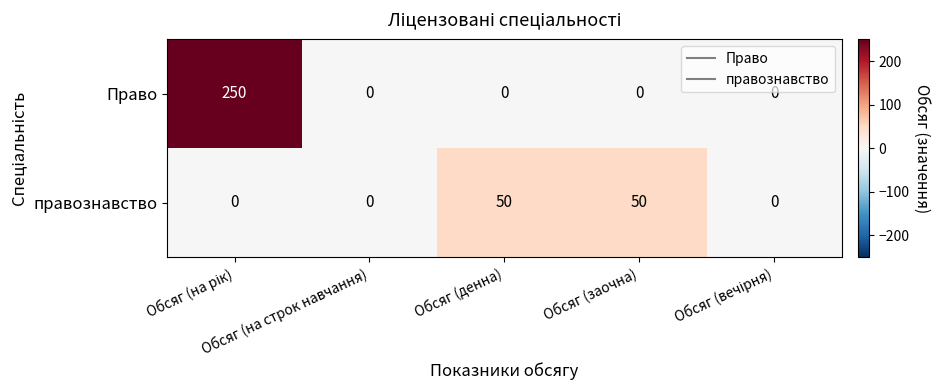

What is the sum of all правознавство values?

100